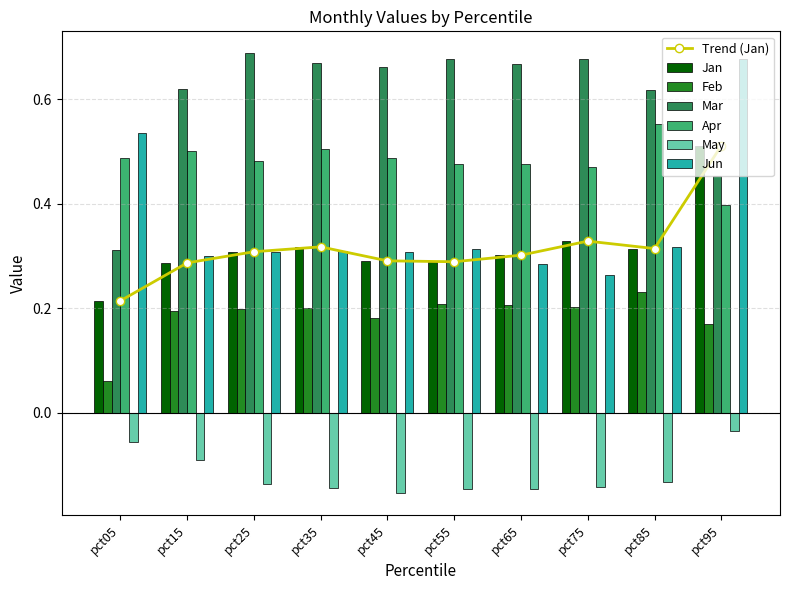

What is the value of the Feb bar at the 4th from the left?

0.2